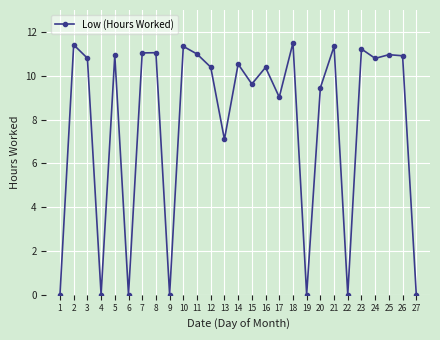

Which has a higher value, 26 or 2?

2